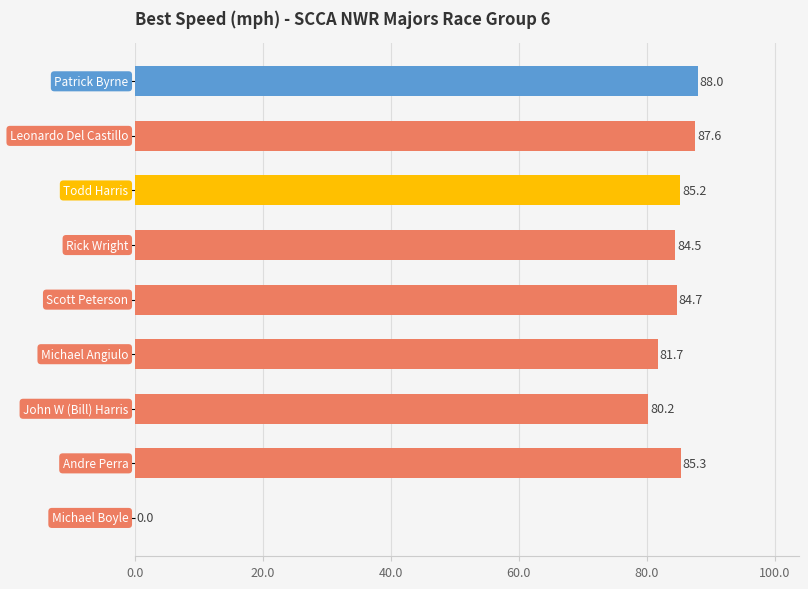

What is the maximum value shown in the chart?

88.0